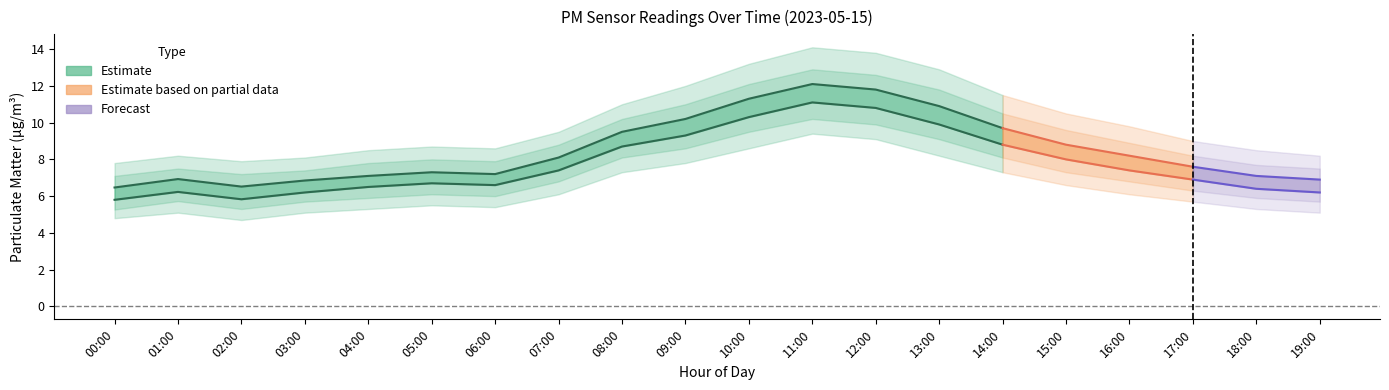

What is the sum of all P1_upper values?

201.8